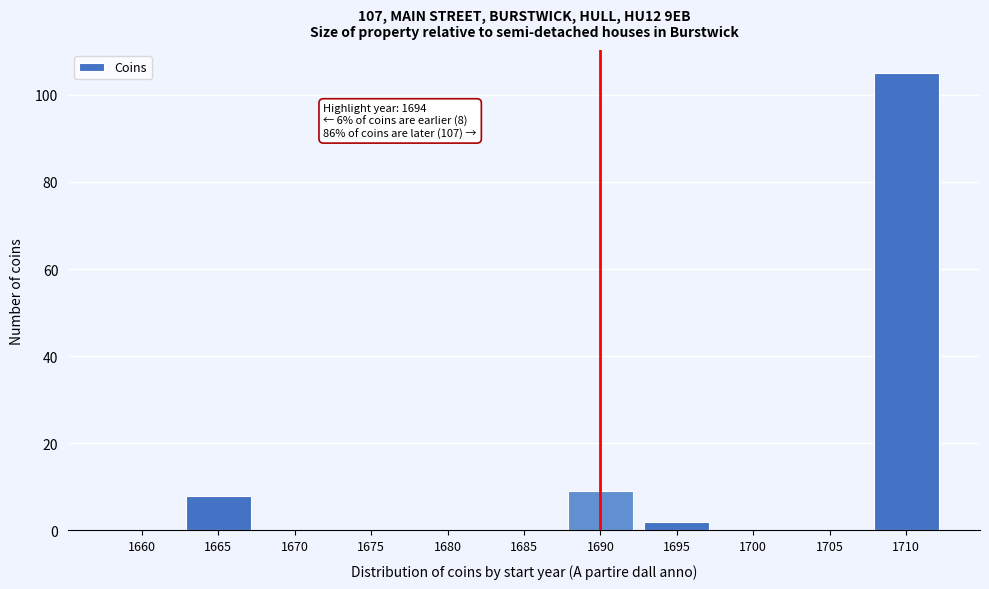

Reading left to right, extract all data points from this chart.

1660=0	1665=8	1670=0	1675=0	1680=0	1685=0	1690=9	1695=2	1700=0	1705=0	1710=105